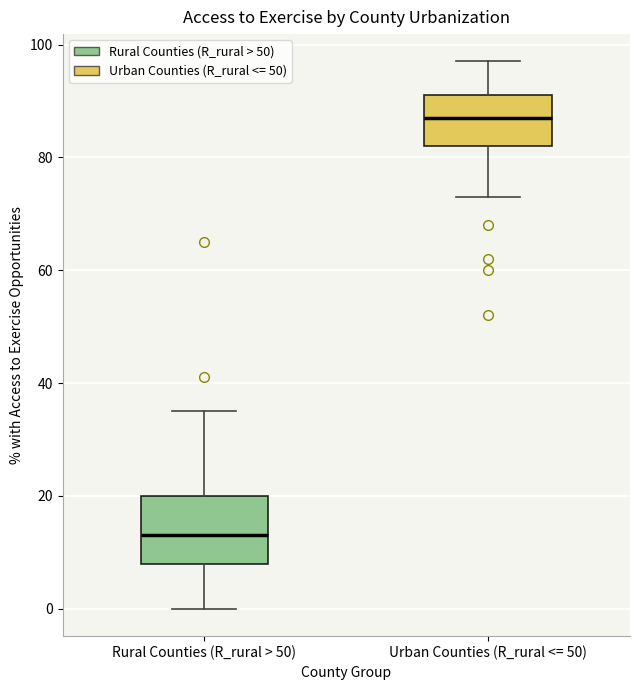

Where is the lower edge of the box for Urban Counties (R_rural <= 50) on the y-axis? The values are not printed on the chart, so give them approximately, as read against the axis.

82